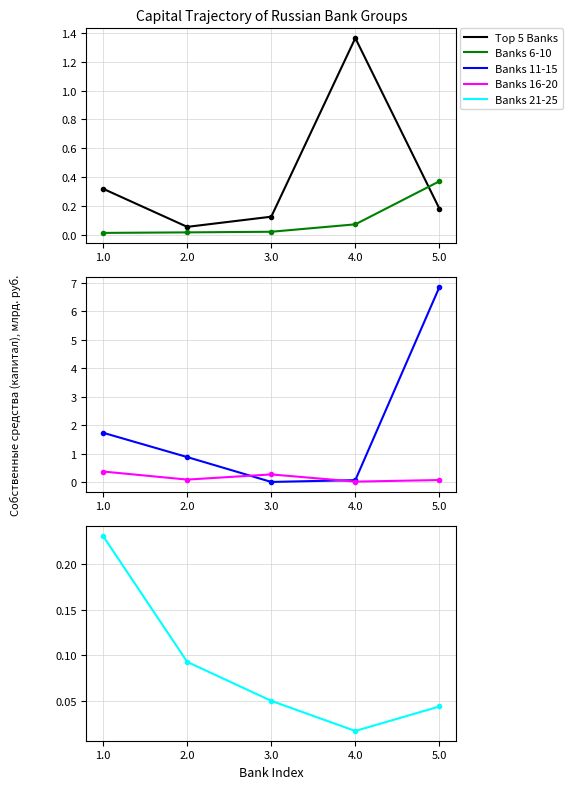

True or false: Banks 11-15 has a value of 3.1 at 1.0.

False